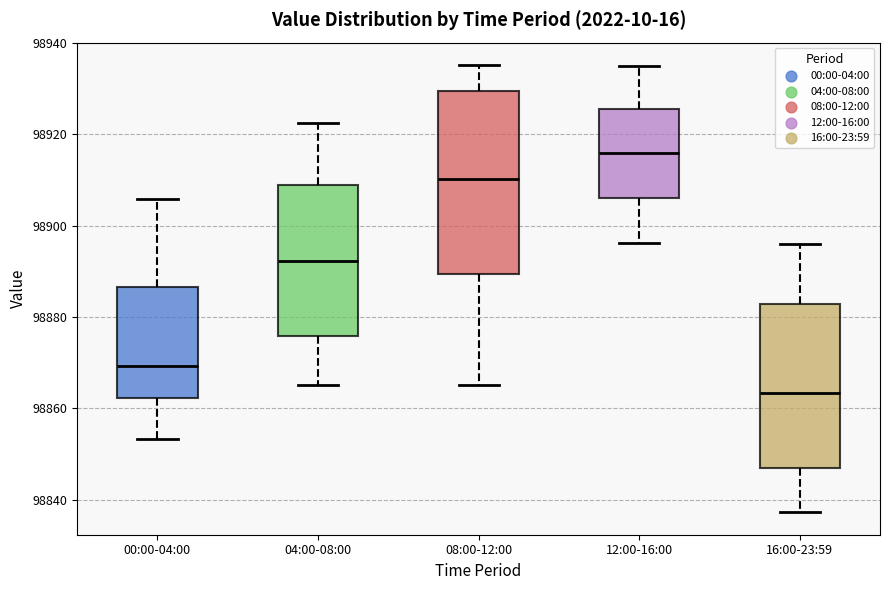

Reading left to right, read every box against the y-axis: the position of its median line, the range the box covers, and the ends of its whiskers. The values are not printed on the chart, so give them approximately, as read against the axis.

00:00-04:00: median 98870, box 98862 to 98886, whiskers 98854 to 98906
04:00-08:00: median 98892, box 98876 to 98908, whiskers 98866 to 98922
08:00-12:00: median 98910, box 98890 to 98930, whiskers 98866 to 98936
12:00-16:00: median 98916, box 98906 to 98926, whiskers 98896 to 98936
16:00-23:59: median 98864, box 98848 to 98882, whiskers 98838 to 98896